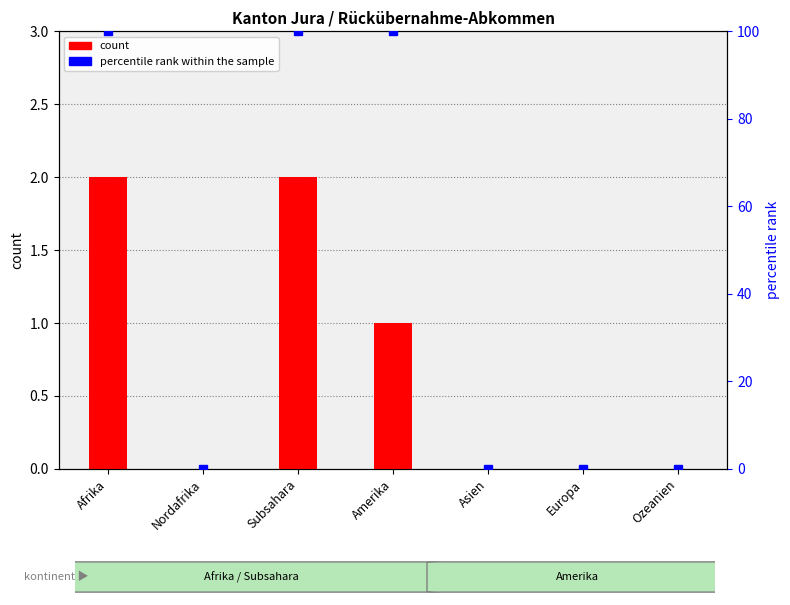

What is the total value across all series at Afrika?

102